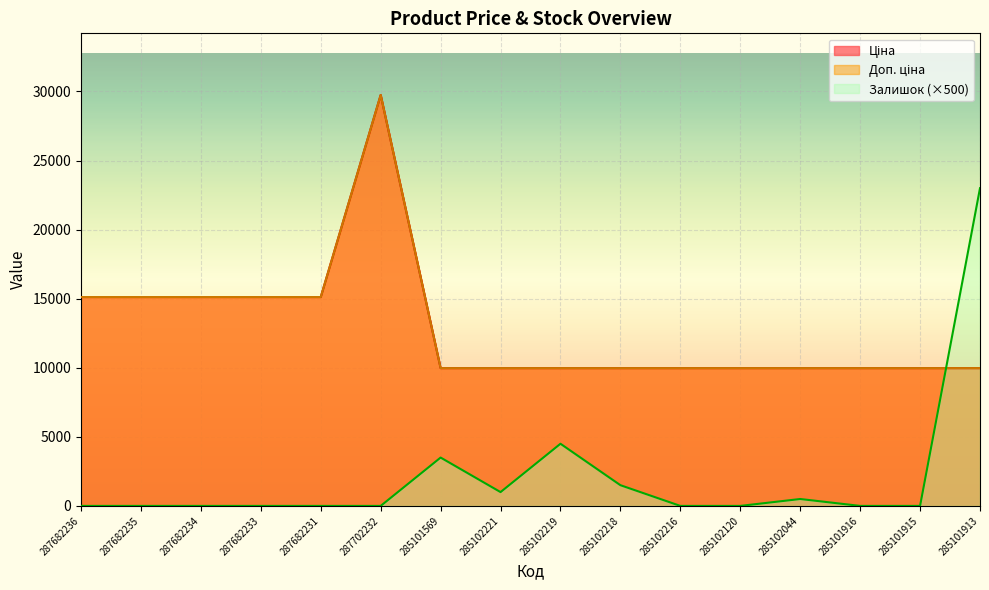

What is the total value across all series at 287682234?

30240.0